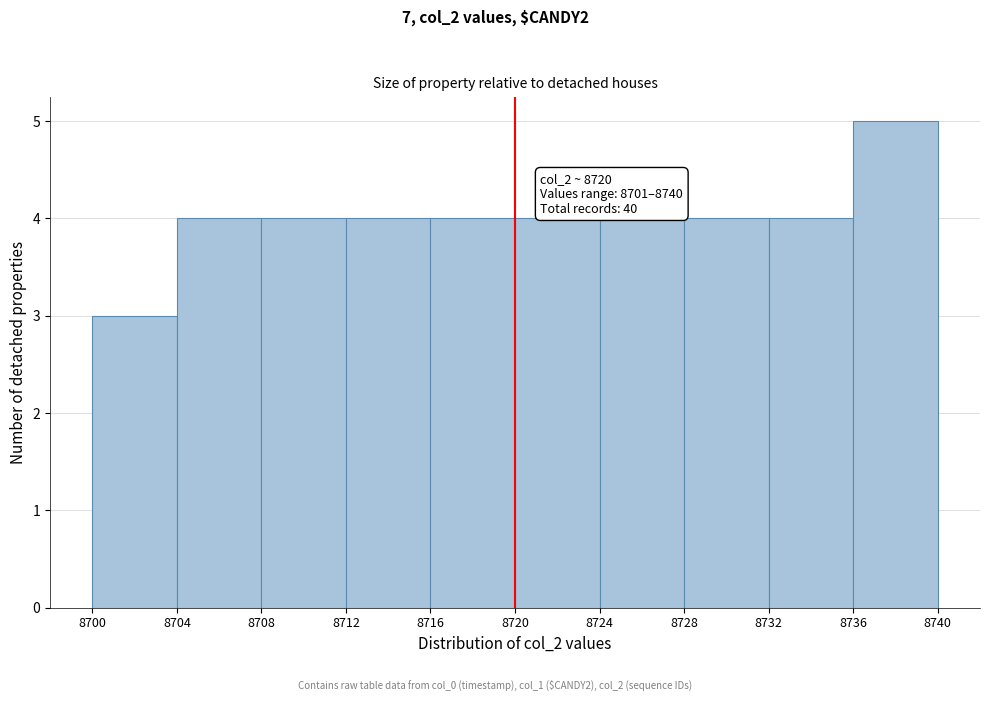

Which range on the x-axis has the tallest bar?

8736 to 8740